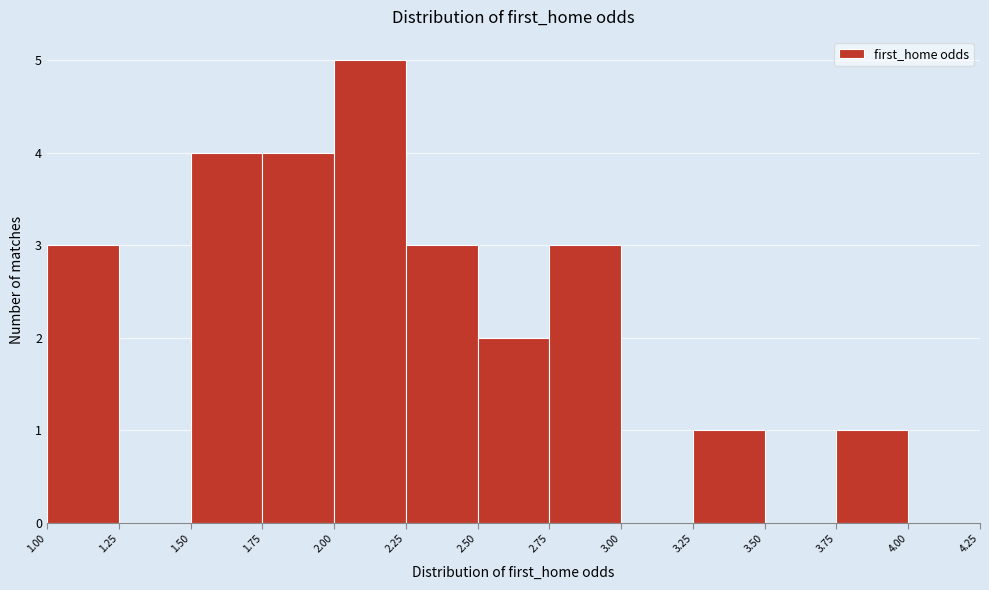

Which range on the x-axis has the tallest bar?

2.00 to 2.25